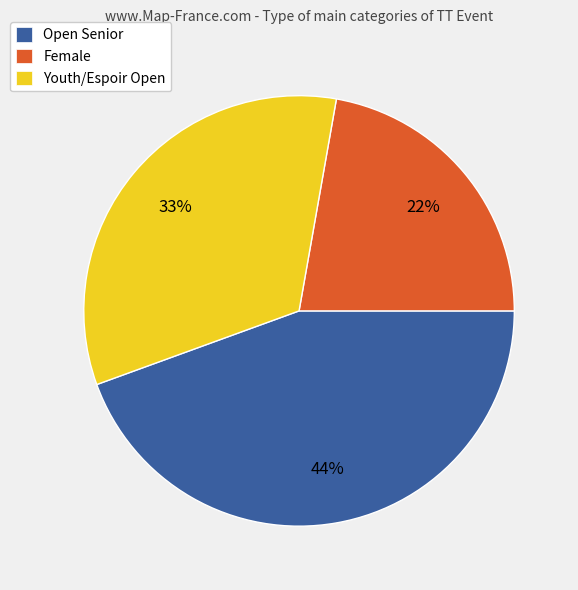

Is the sum of Open Senior and Female greater than half?

Yes